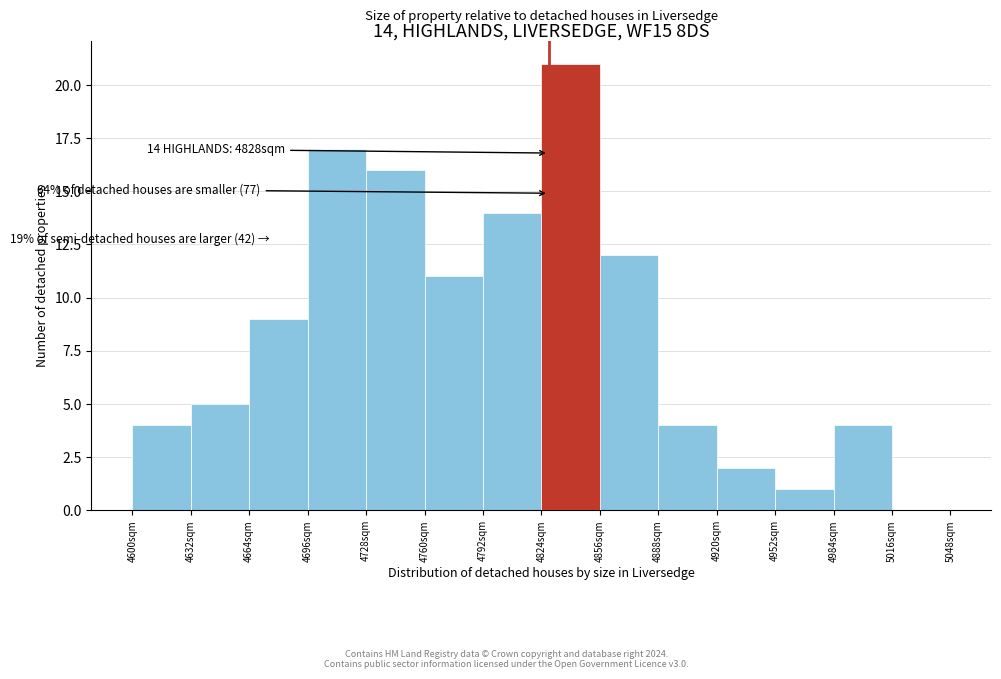

Over which range of the x-axis is the bar tallest?

4824 to 4856